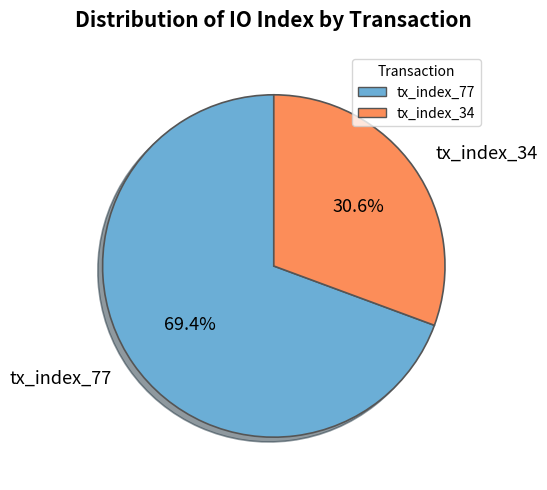

What is the largest slice in the pie chart?

tx_index_77